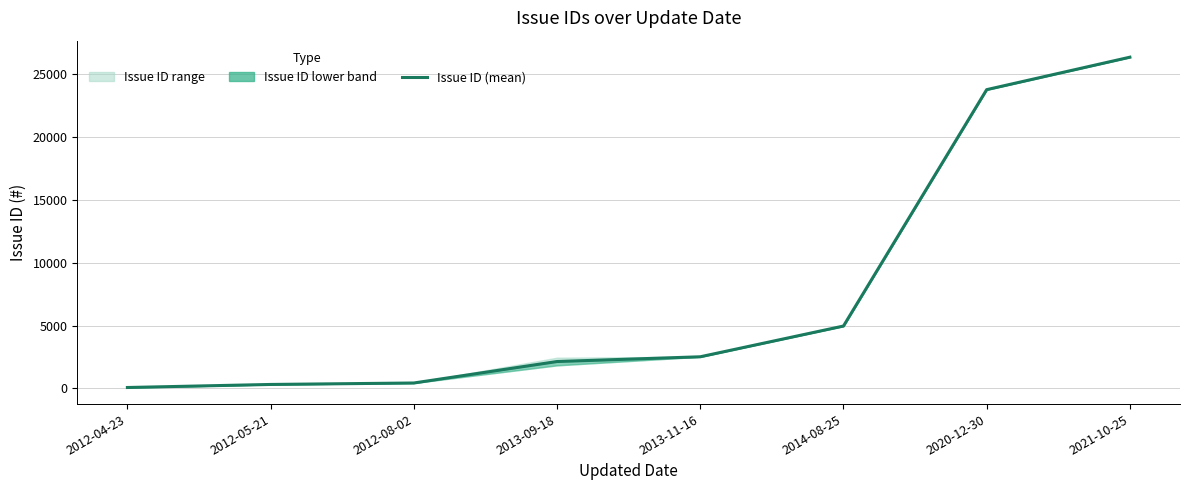

Rank the categories by value from lowest to highest.

2012-04-23, 2012-05-21, 2012-08-02, 2013-09-18, 2013-11-16, 2014-08-25, 2020-12-30, 2021-10-25